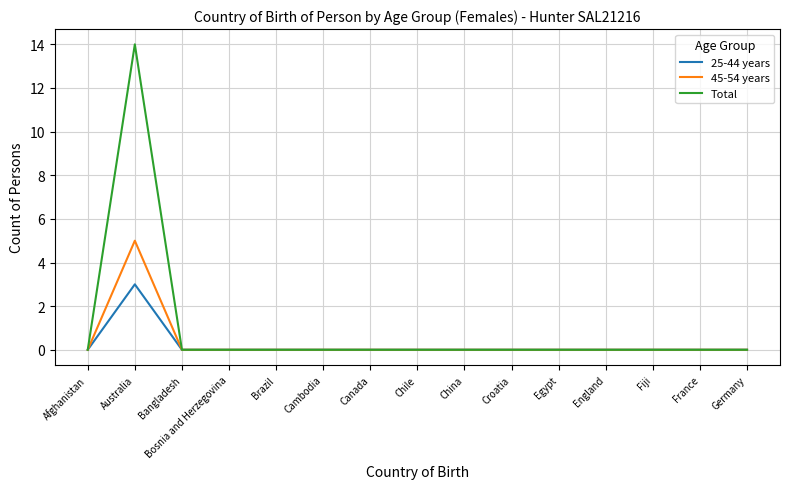

What is the total value across all series at Australia?

22